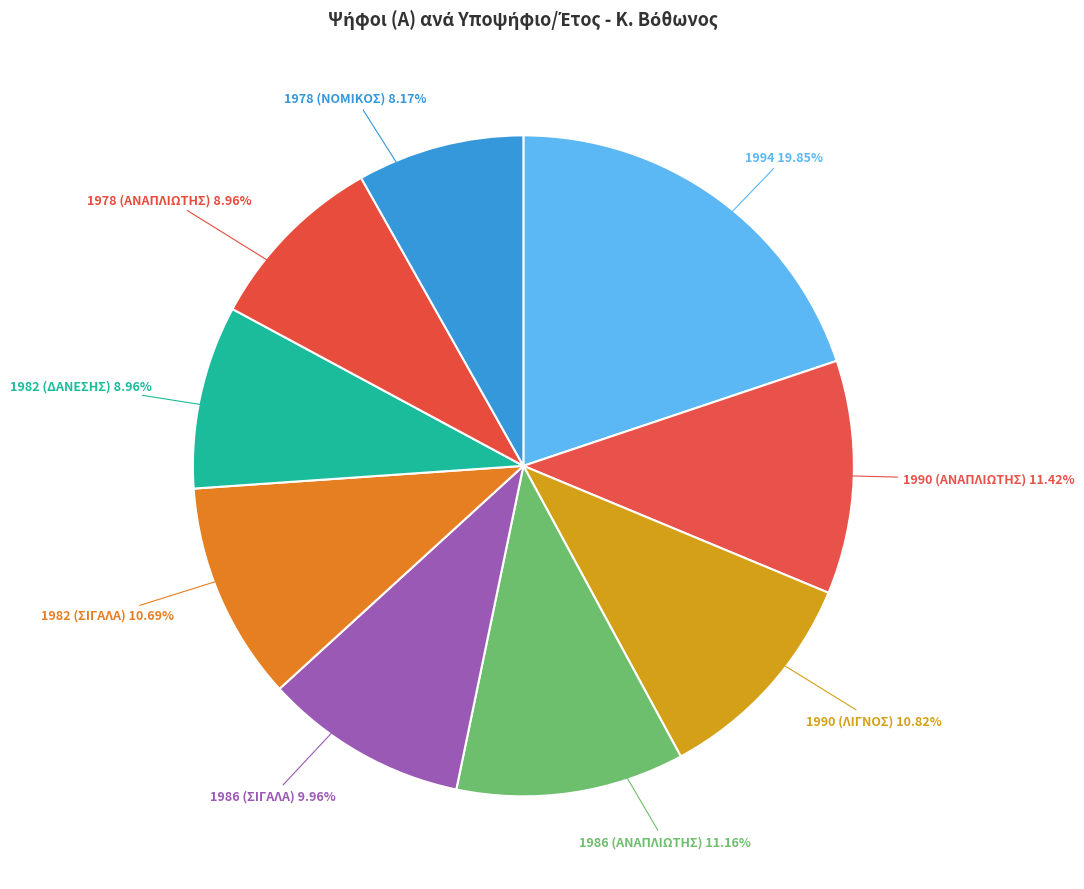

How many slices are in this pie chart?

9